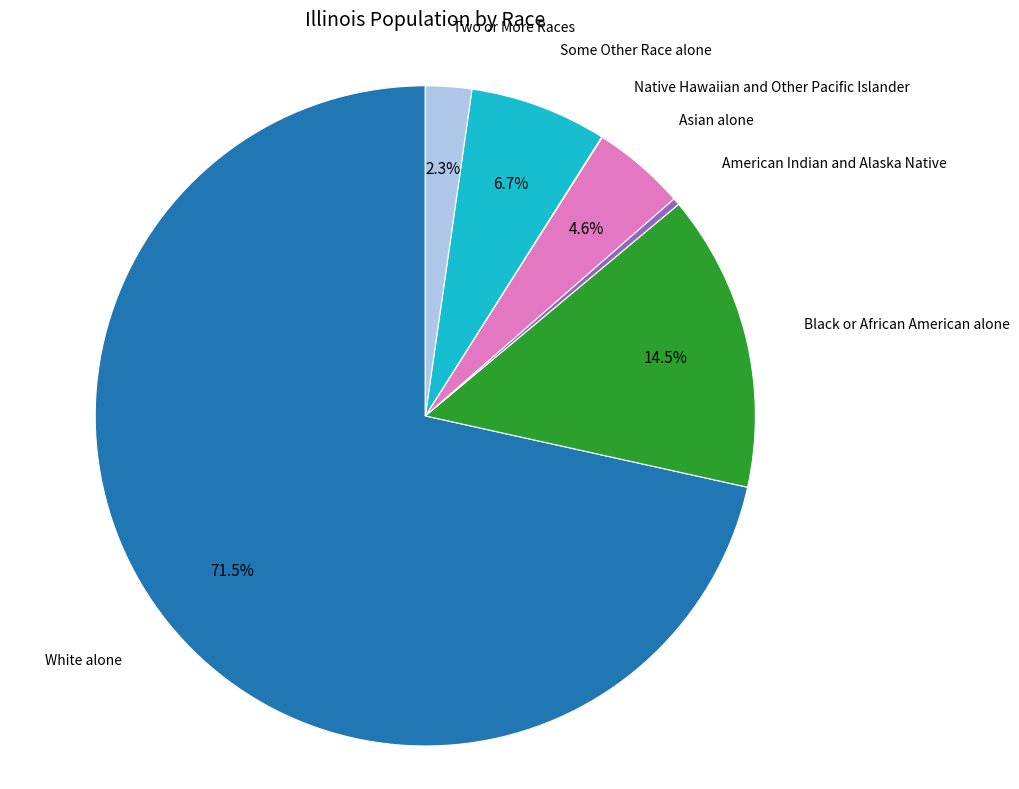

Does any single category account for the majority?

Yes